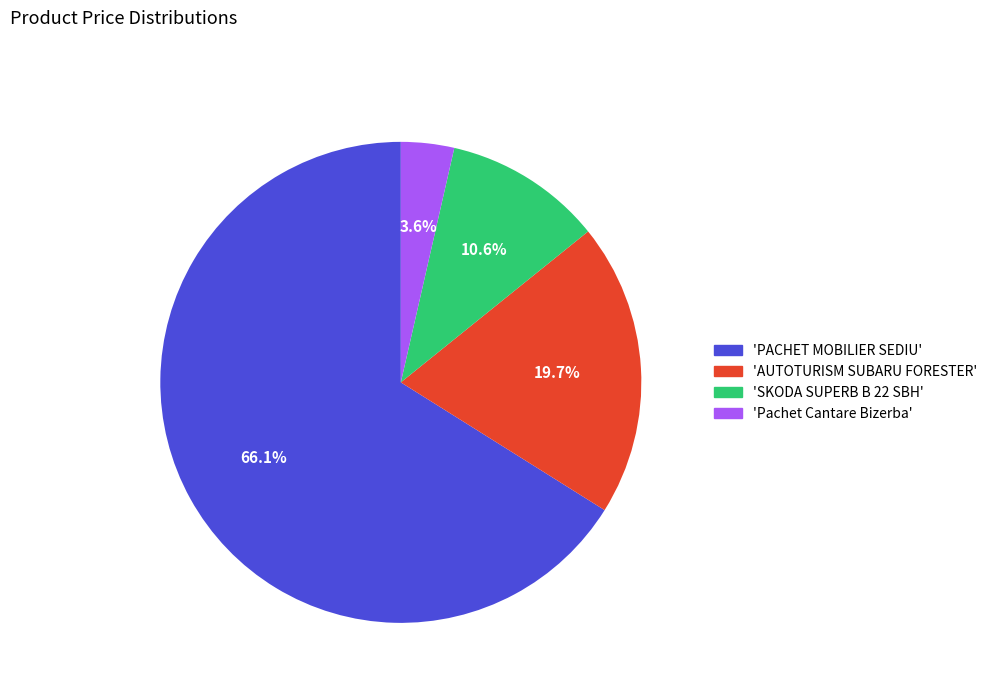

Is there a majority slice in this chart?

Yes